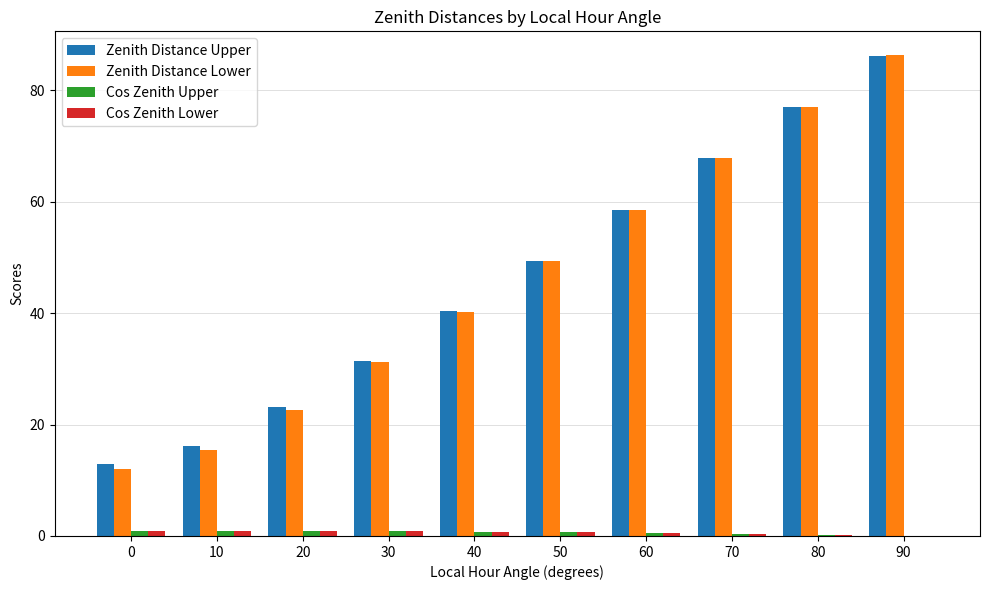

Count the number of categories in the chart.

10